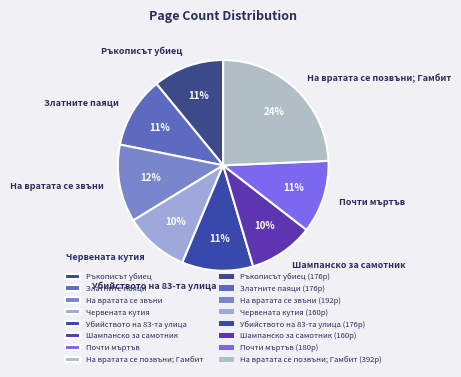

To the nearest percent, what is the difference between the Шампанско за самотник and На вратата се позвъни; Гамбит slice percentages?

14%